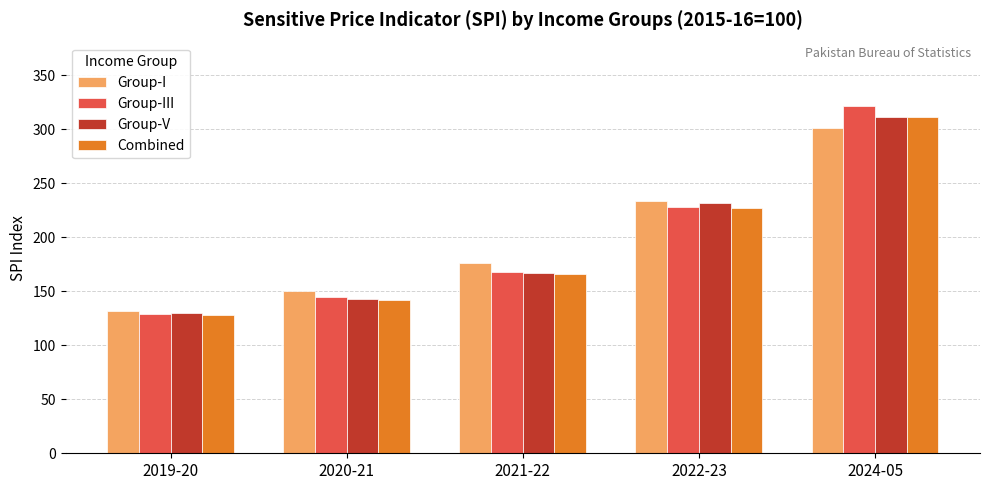

What is the label of the 5th bar from the right?

2019-20